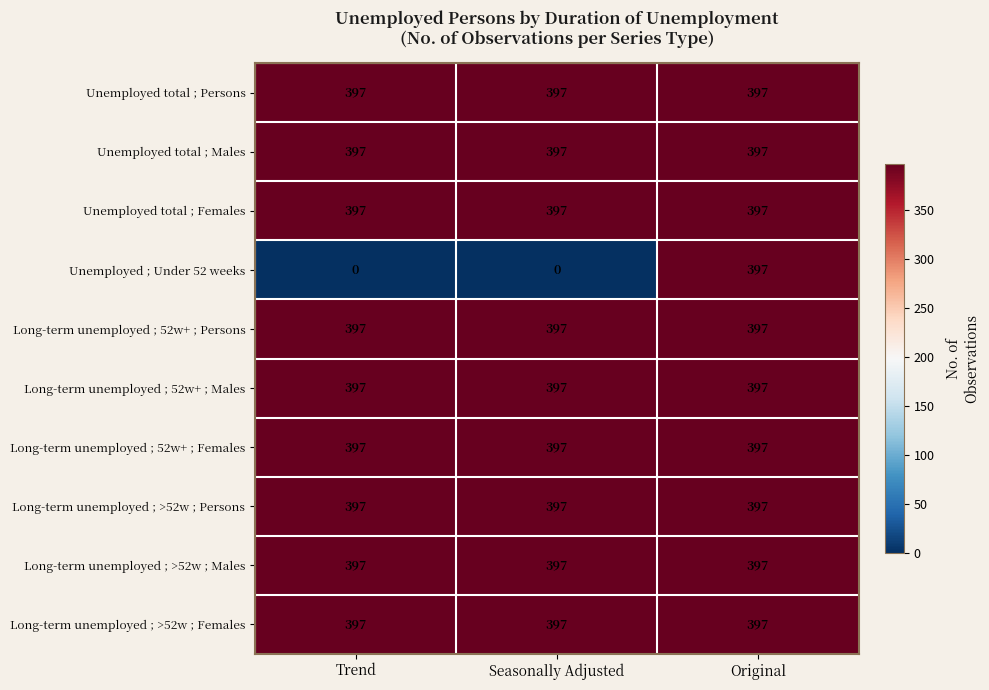

Which series has the widest spread of values?

Unemployed ; Under 52 weeks